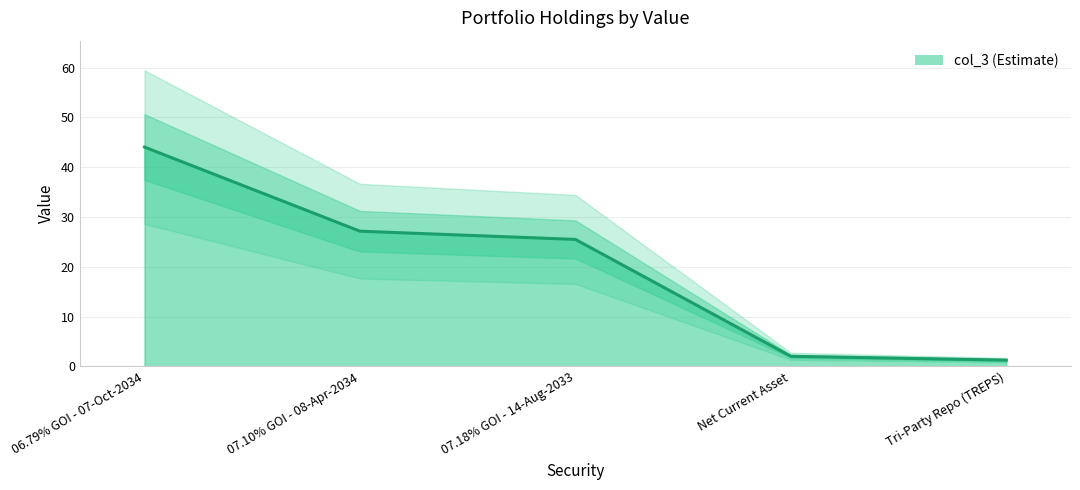

What is the difference between the second highest and minimum values?

25.9